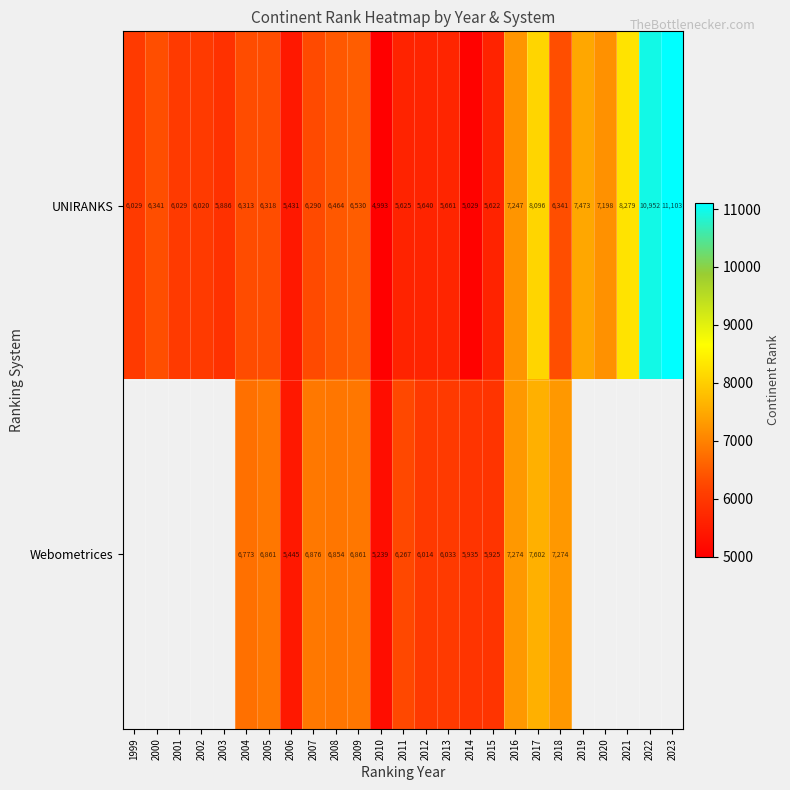

What is the average value of the UNIRANKS series?

6676